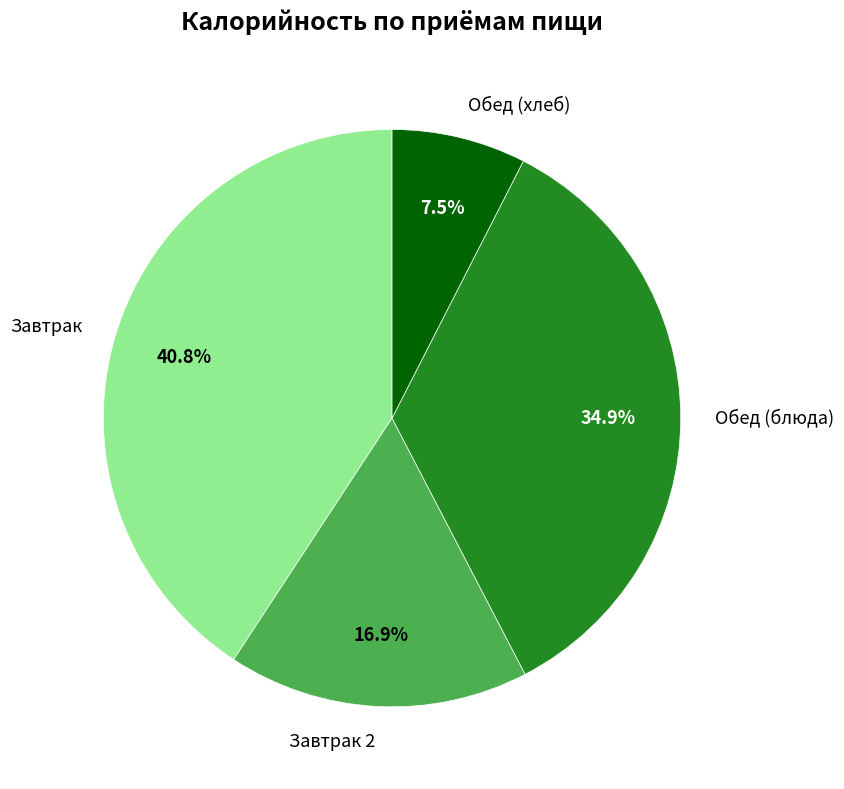

What is the smallest slice in the pie chart?

Обед (хлеб)